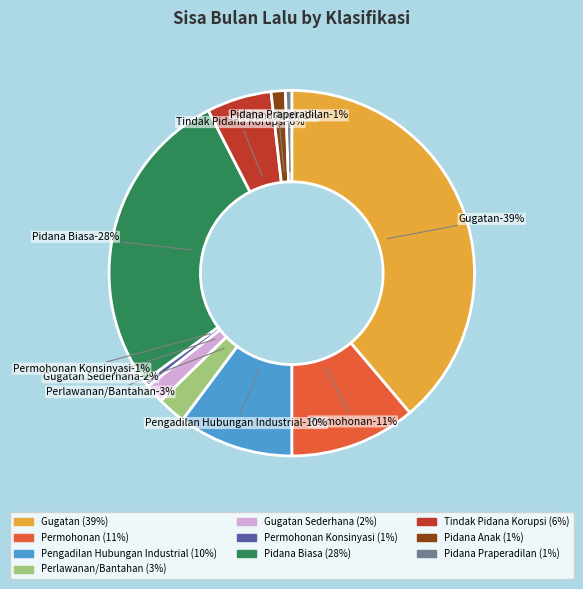

Which slice is the largest?

Gugatan